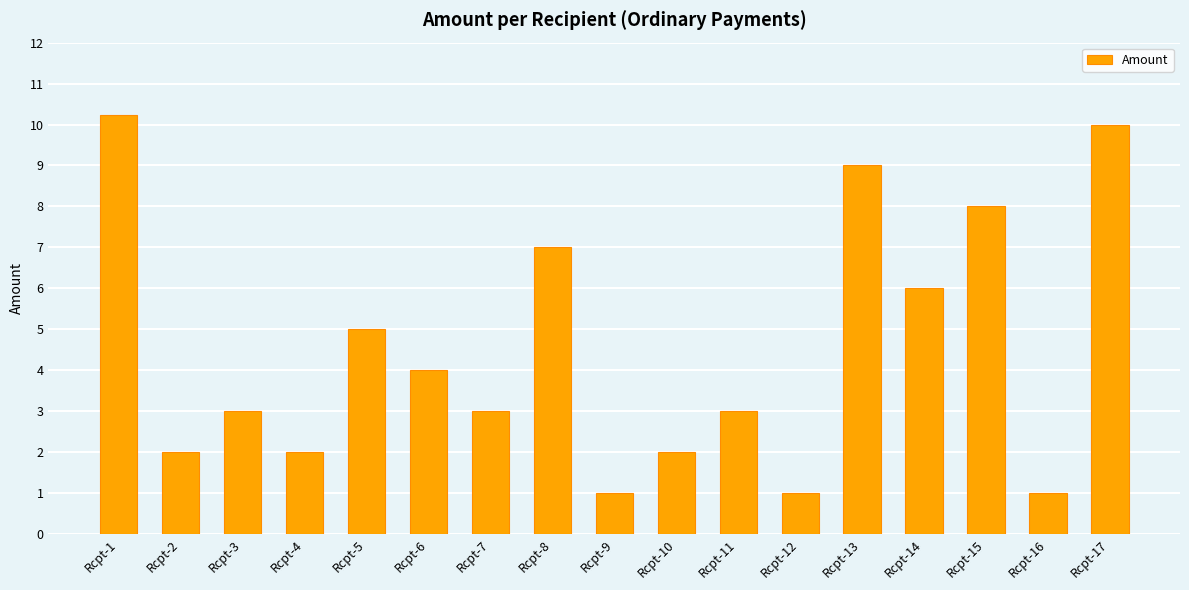

Reading right to left, transcribe all the data shown in this chart.

Rcpt-17=10.0	Rcpt-16=1.0	Rcpt-15=8.0	Rcpt-14=6.0	Rcpt-13=9.0	Rcpt-12=1.0	Rcpt-11=3.0	Rcpt-10=2.0	Rcpt-9=1.0	Rcpt-8=7.0	Rcpt-7=3.0	Rcpt-6=4.0	Rcpt-5=5.0	Rcpt-4=2.0	Rcpt-3=3.0	Rcpt-2=2.0	Rcpt-1=10.2